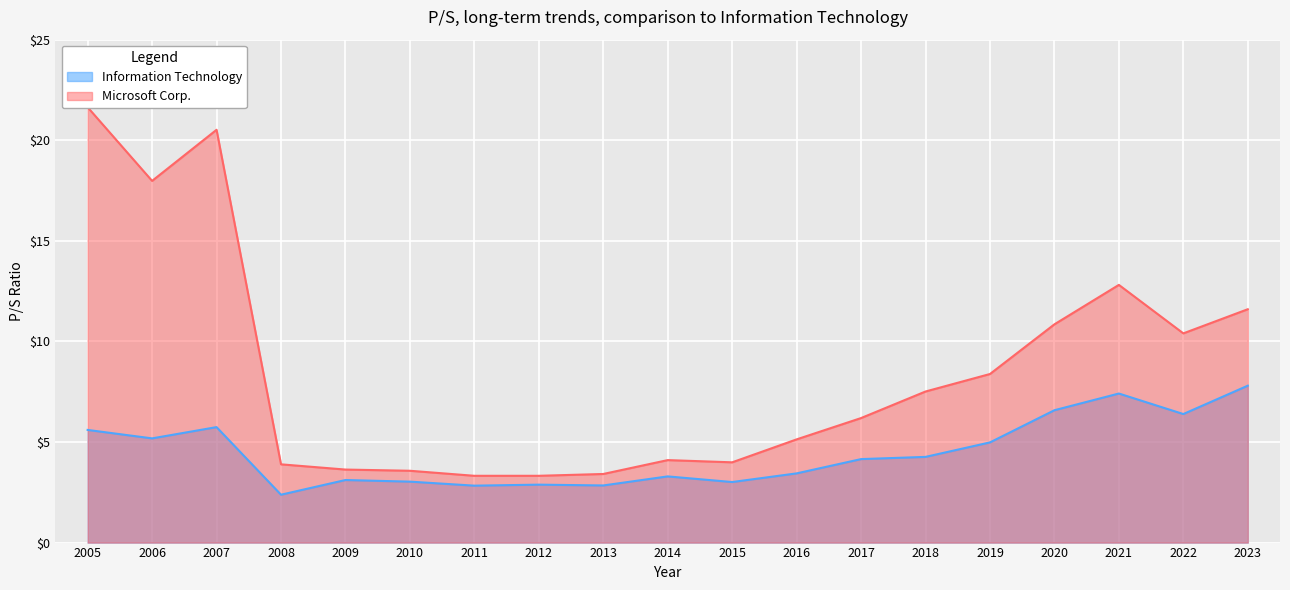

What are all the series names shown in the legend?

Information Technology, Microsoft Corp.